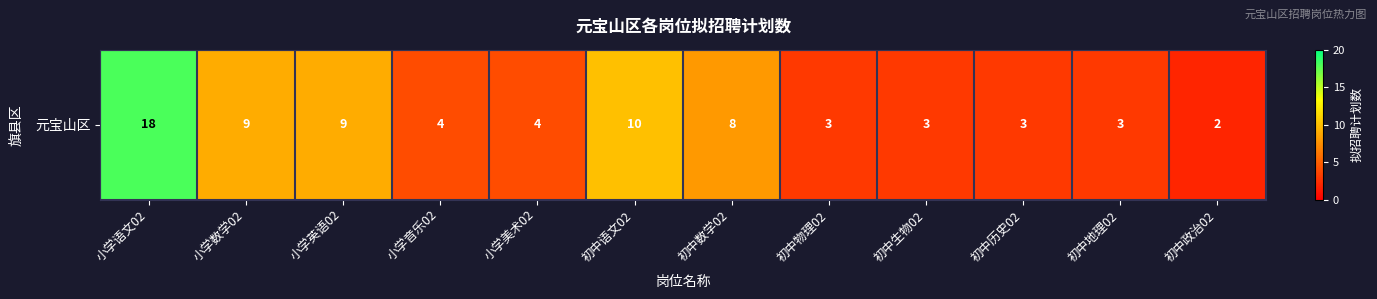

At which label is the value closest to 10?

初中语文02